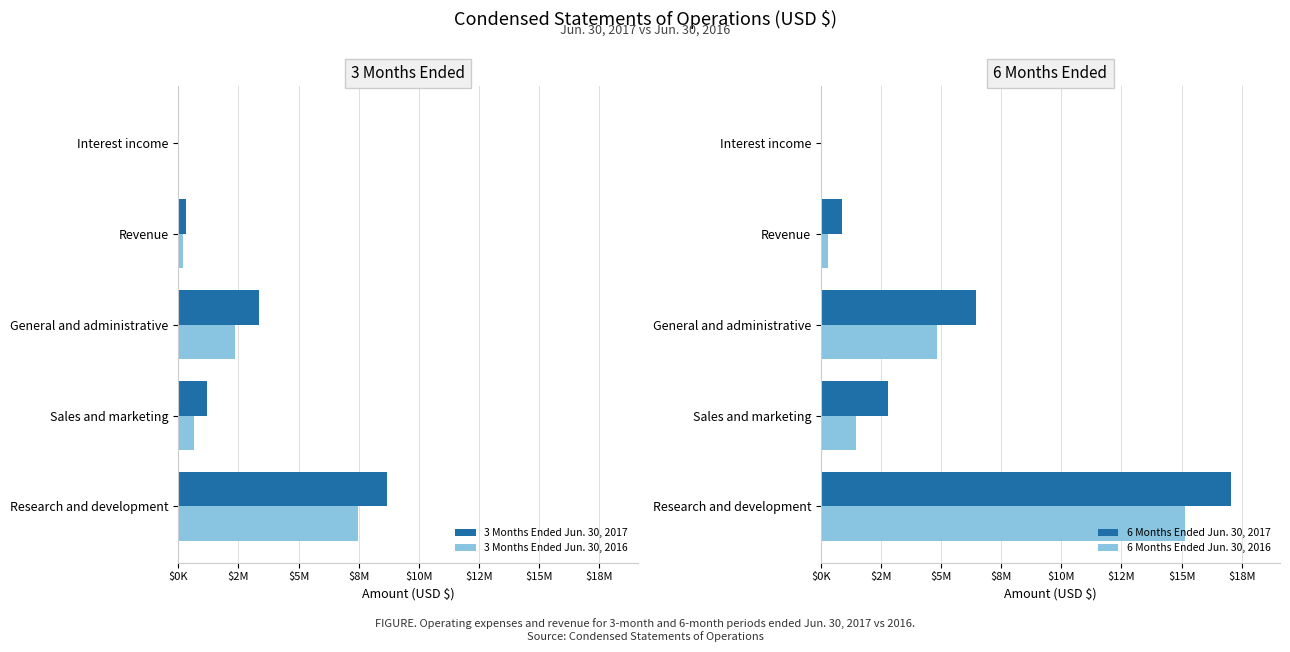

What is the greatest value displayed?

17045187